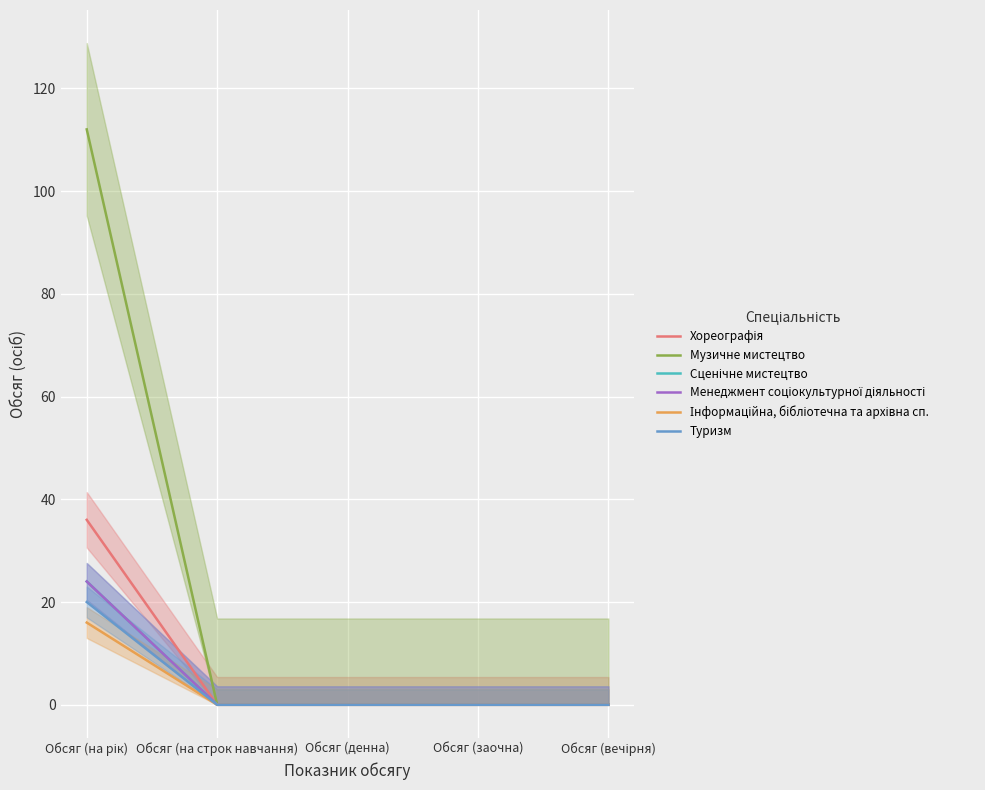

How many data points does each series have?

5